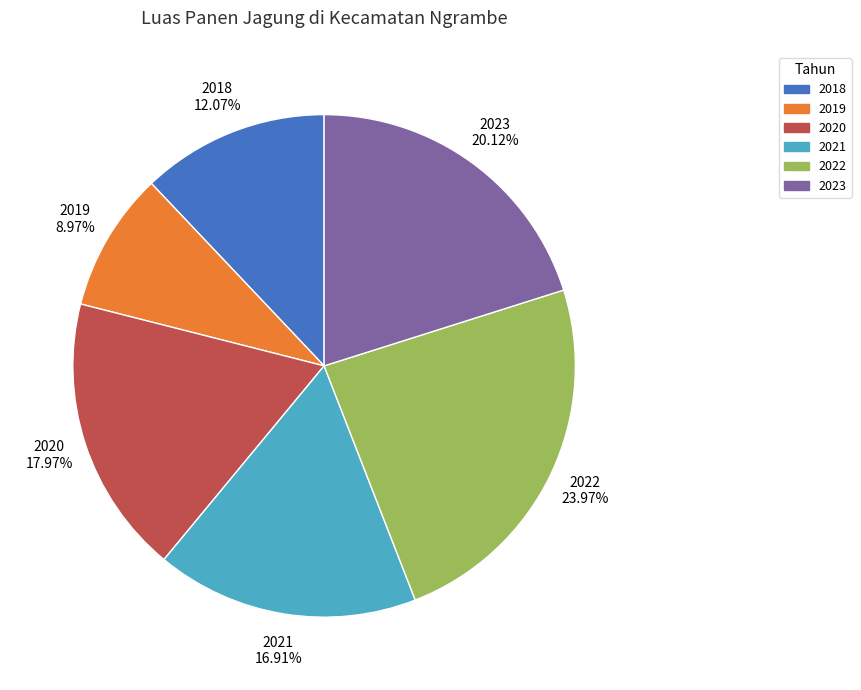

Is it true that 2023 is 20% of the pie?

True